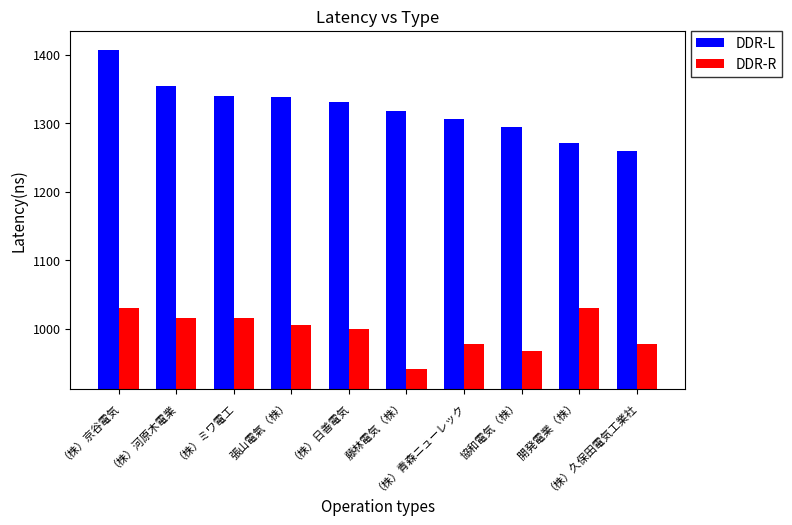

Which series has the largest total across all categories?

DDR-L